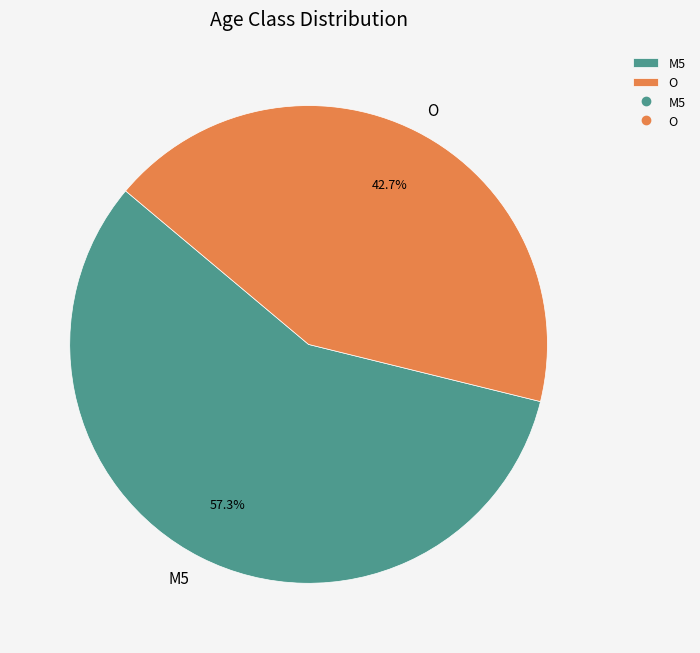

To the nearest percent, what percentage of the pie is O?

43%